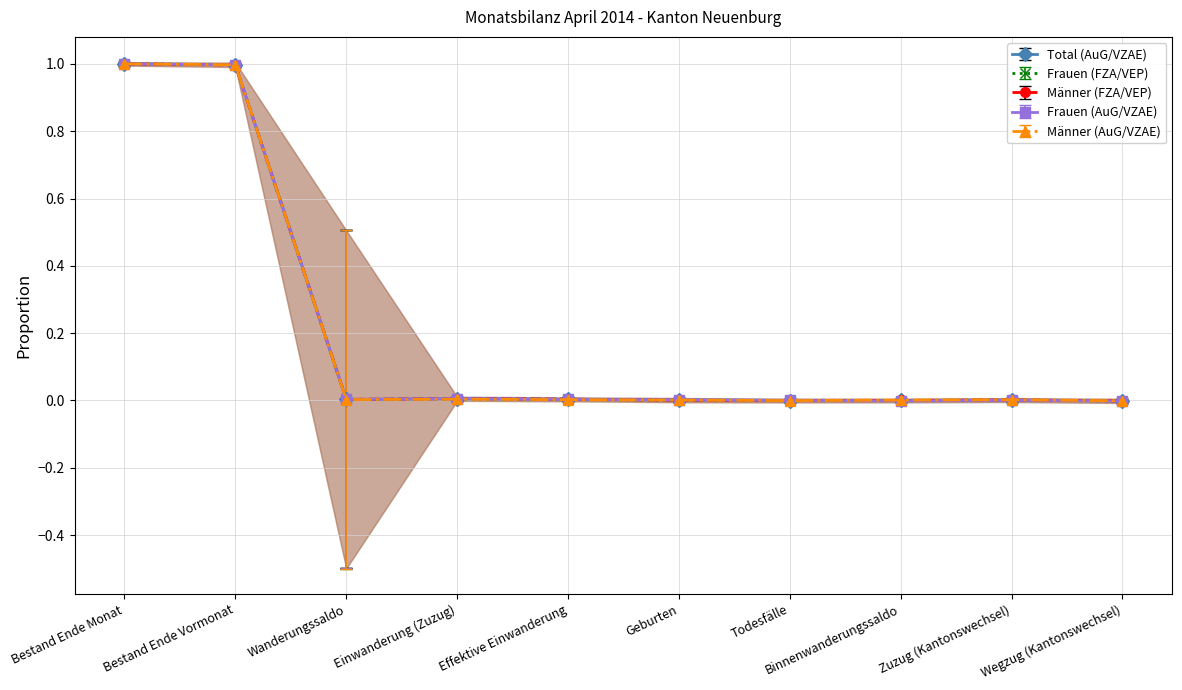

At which category is the sum across all series the highest?

Bestand Ende Monat